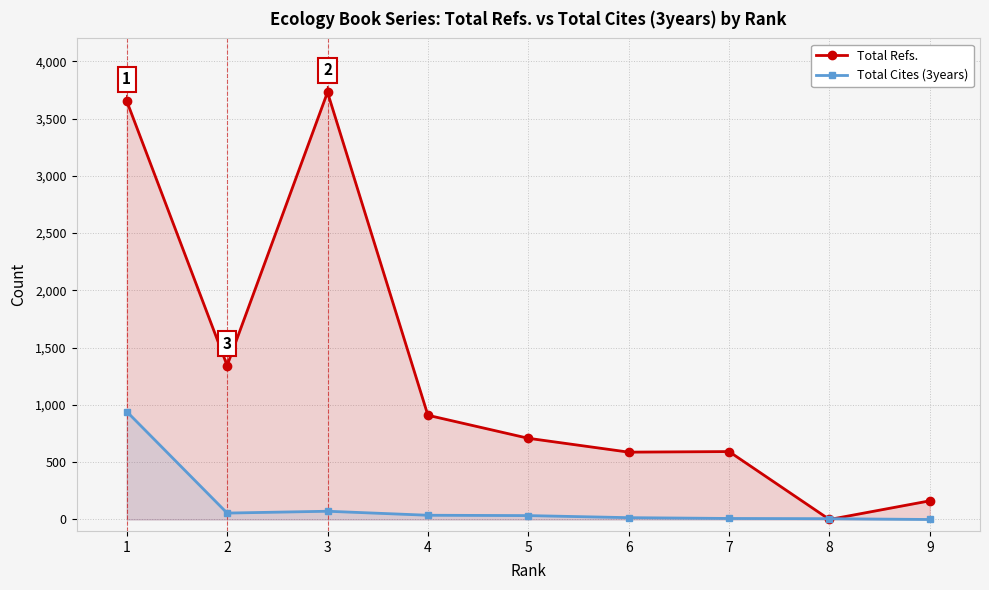

Reading left to right, list all the values displayed in this chart.

Total Refs.: 3653	1344	3730	910	709	588	593	0	163
Total Cites (3years): 942	56	72	37	34	16	9	7	0